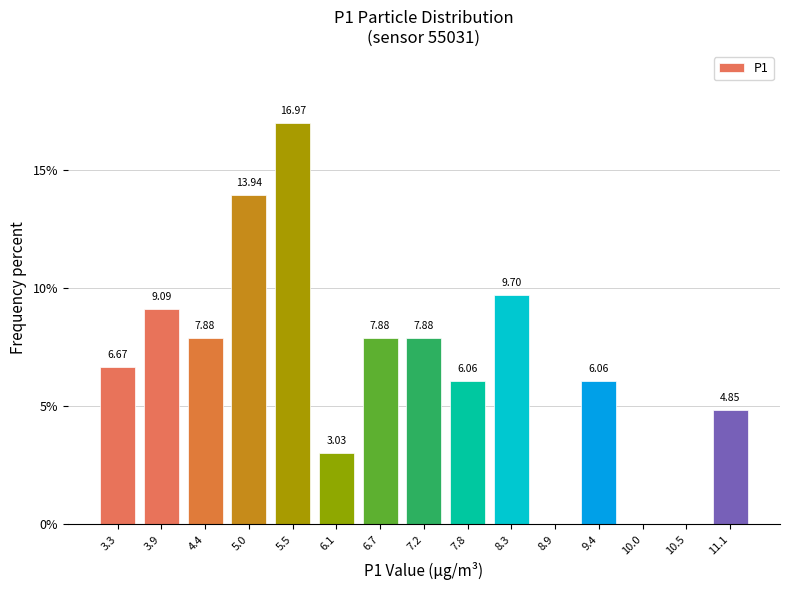

What is the sum of the values at 7.2 and 3.9?

17.0